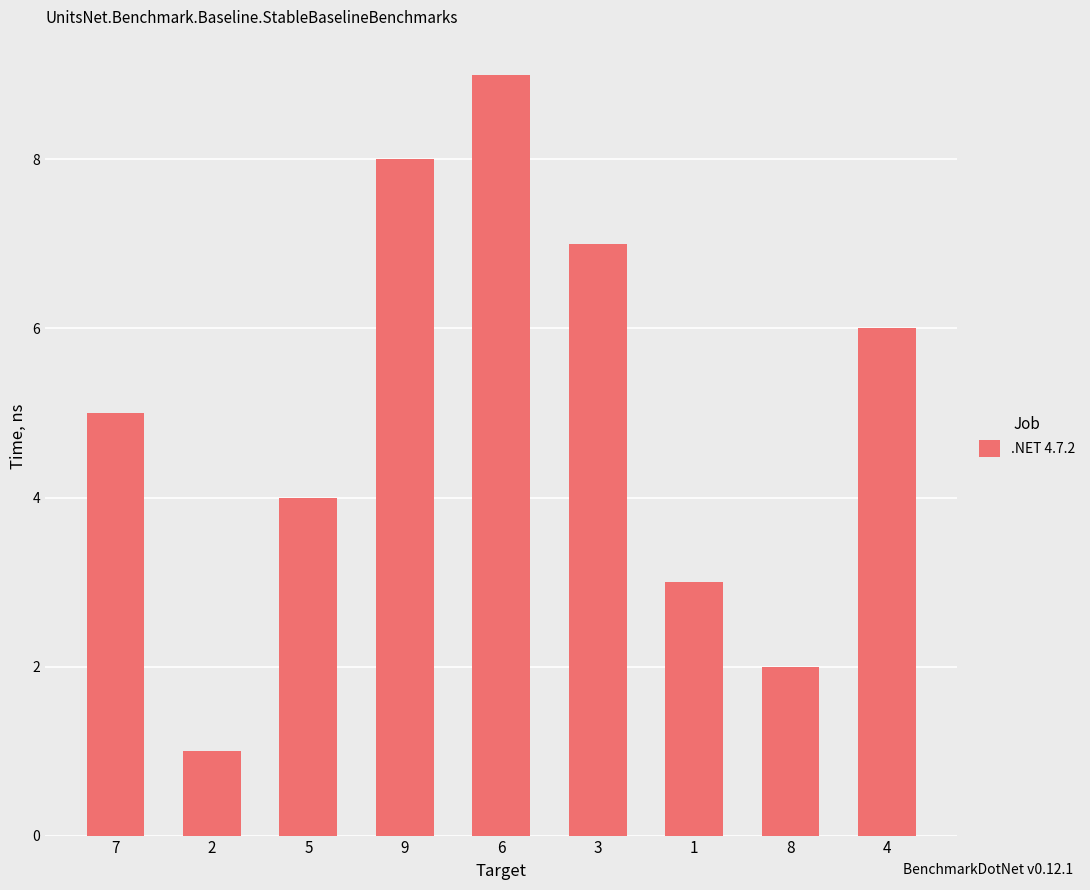

What is the maximum value shown in the chart?

9